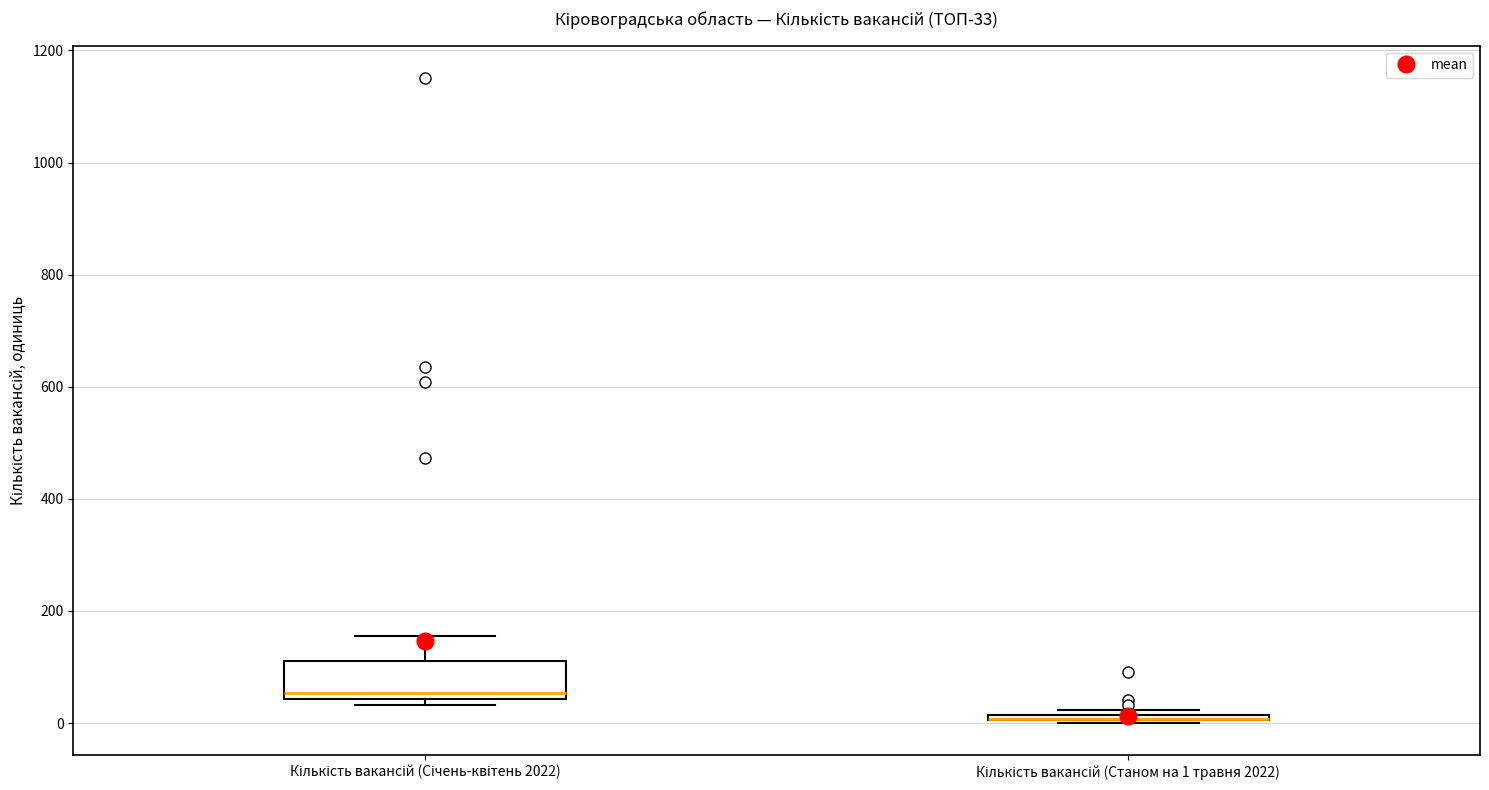

Which box is the tallest, from its lower edge to its upper edge?

Кількість вакансій (Січень-квітень 2022)